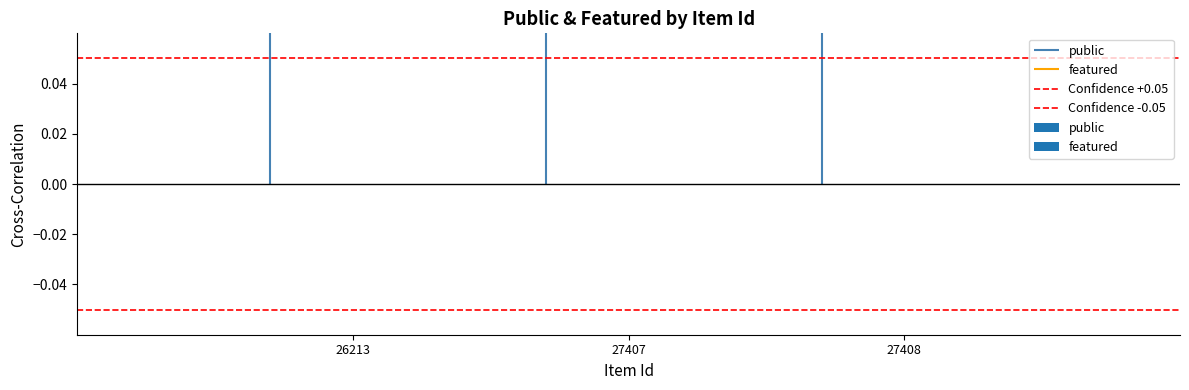

What is the spread (max minus min) of values at 27407?

0.1